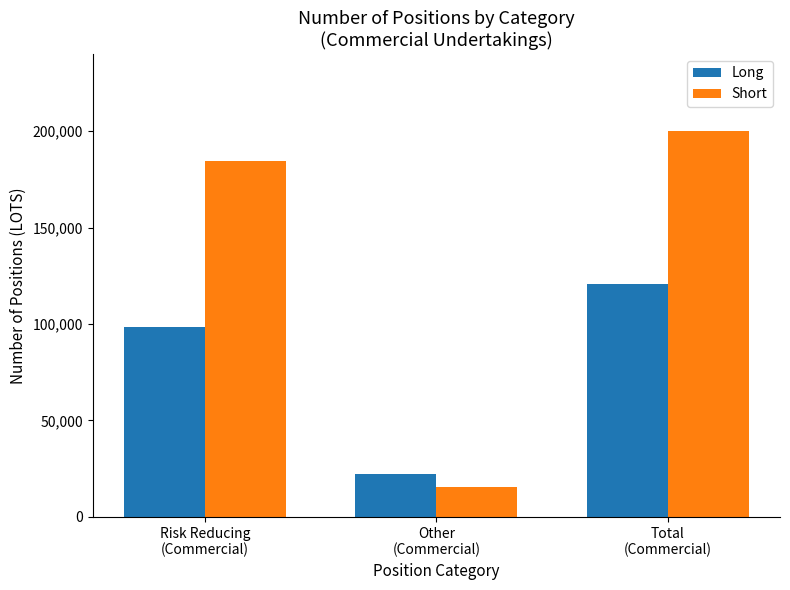

Which series has the largest range (max minus min)?

Short